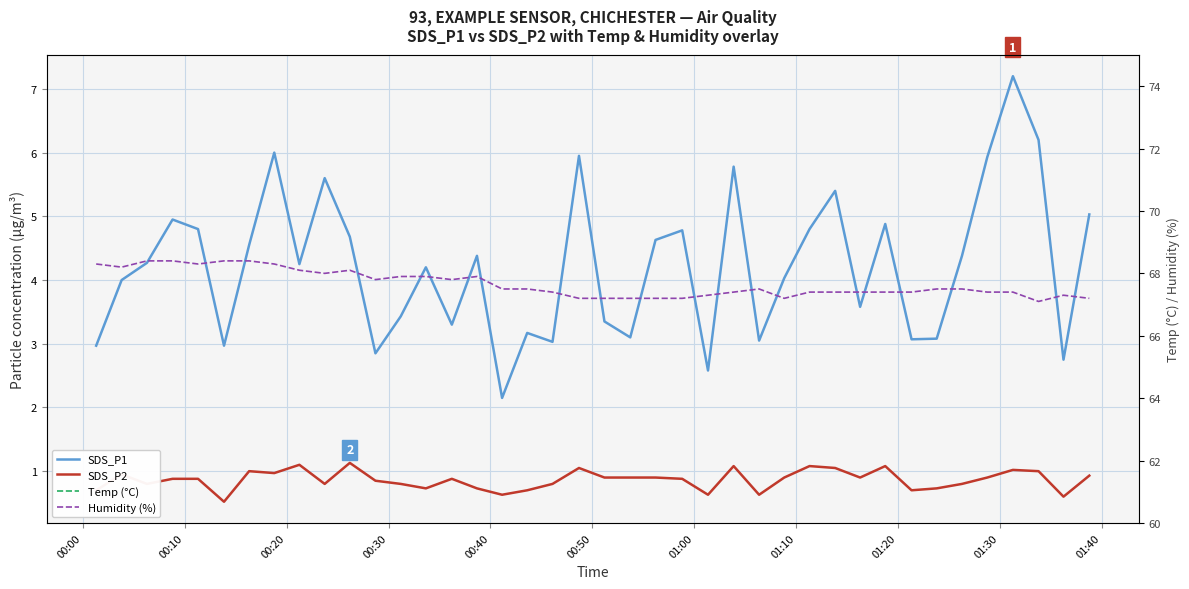

At how many categories does at least one series exceed 57?

40